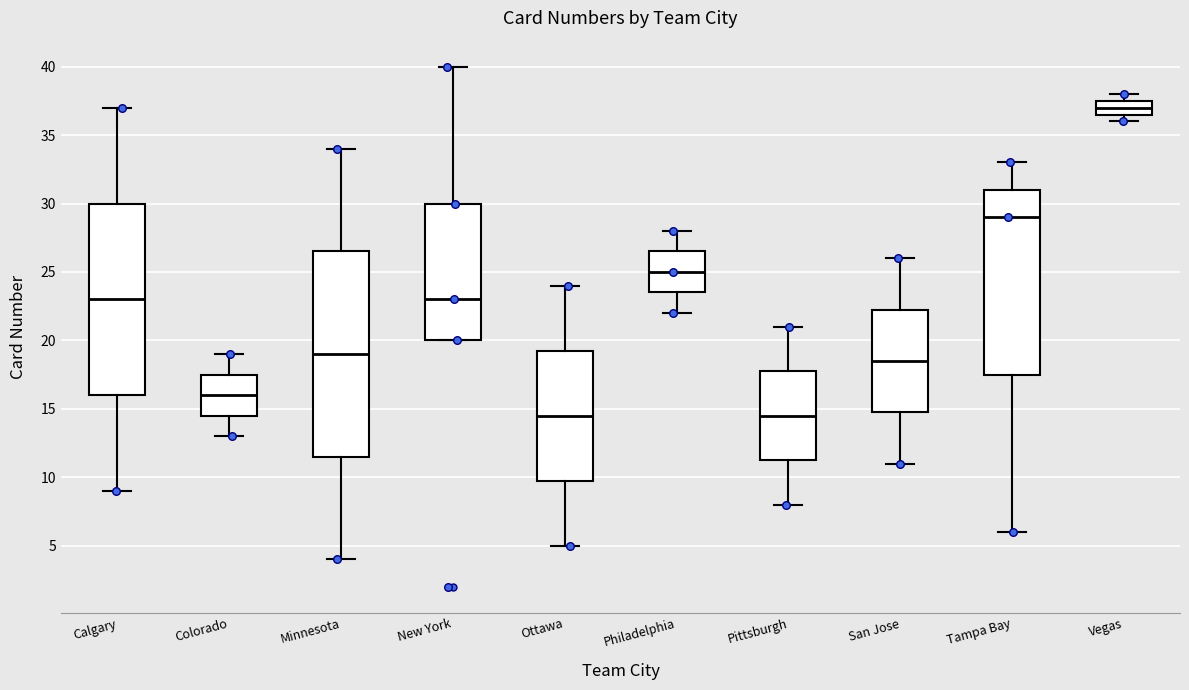

Reading left to right, transcribe this box plot: for each box, give where its median line is, the range the box spans, and where its two whiskers end, as read against the y-axis. The values are not printed on the chart, so give them approximately, as read against the axis.

Calgary: median 23.0, box 16.0 to 30.0, whiskers 9.0 to 37.0
Colorado: median 16.0, box 14.5 to 17.5, whiskers 13.0 to 19.0
Minnesota: median 19.0, box 11.5 to 26.5, whiskers 4.0 to 34.0
New York: median 23.0, box 20.0 to 30.0, whiskers 20.0 to 40.0
Ottawa: median 14.5, box 10.0 to 19.5, whiskers 5.0 to 24.0
Philadelphia: median 25.0, box 23.5 to 26.5, whiskers 22.0 to 28.0
Pittsburgh: median 14.5, box 11.5 to 18.0, whiskers 8.0 to 21.0
San Jose: median 18.5, box 15.0 to 22.5, whiskers 11.0 to 26.0
Tampa Bay: median 29.0, box 17.5 to 31.0, whiskers 6.0 to 33.0
Vegas: median 37.0, box 36.5 to 37.5, whiskers 36.0 to 38.0